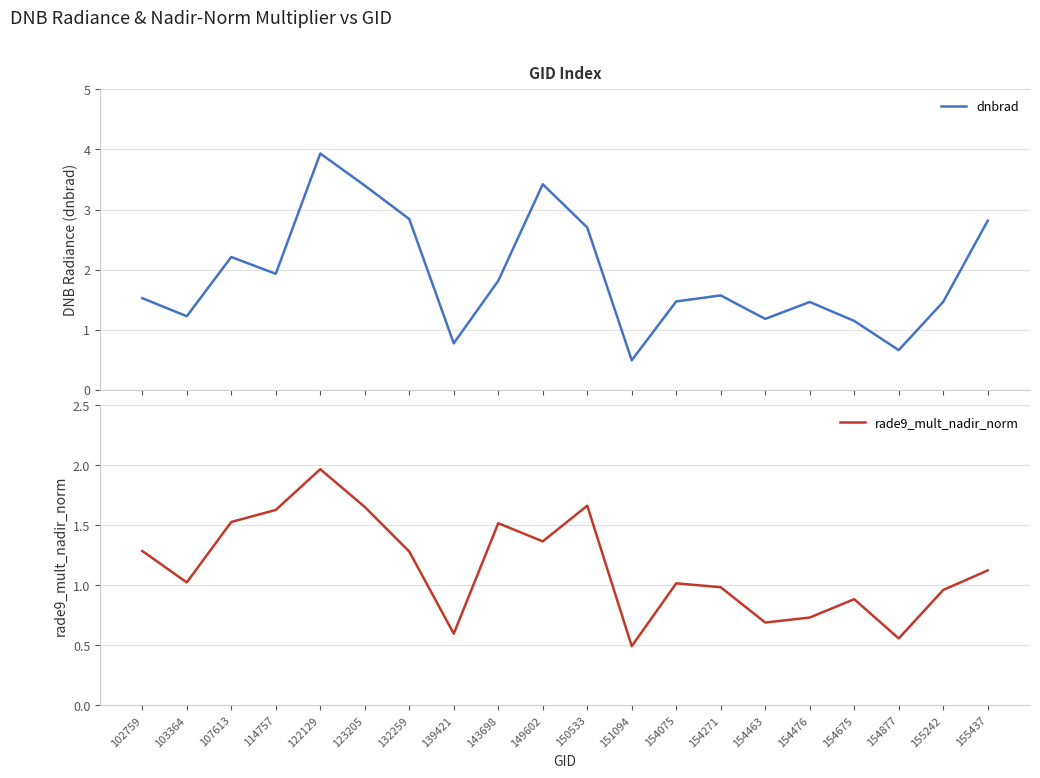

What is the total value across all series at 122129?

5.9